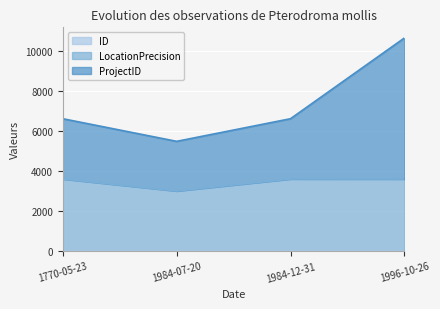

How many data points does each series have?

4